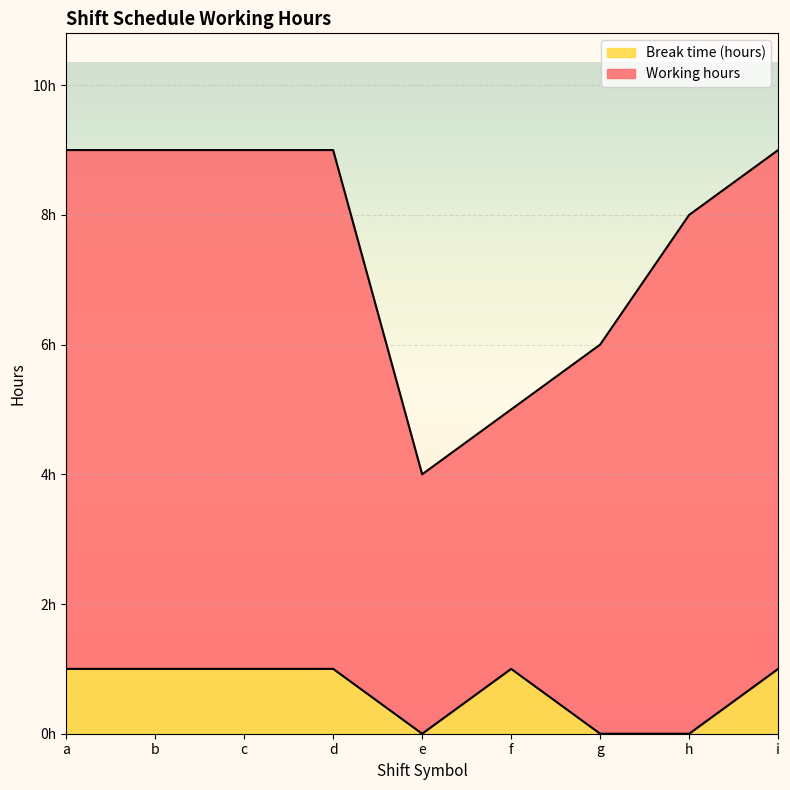

The value at b is 2. True or false?

False